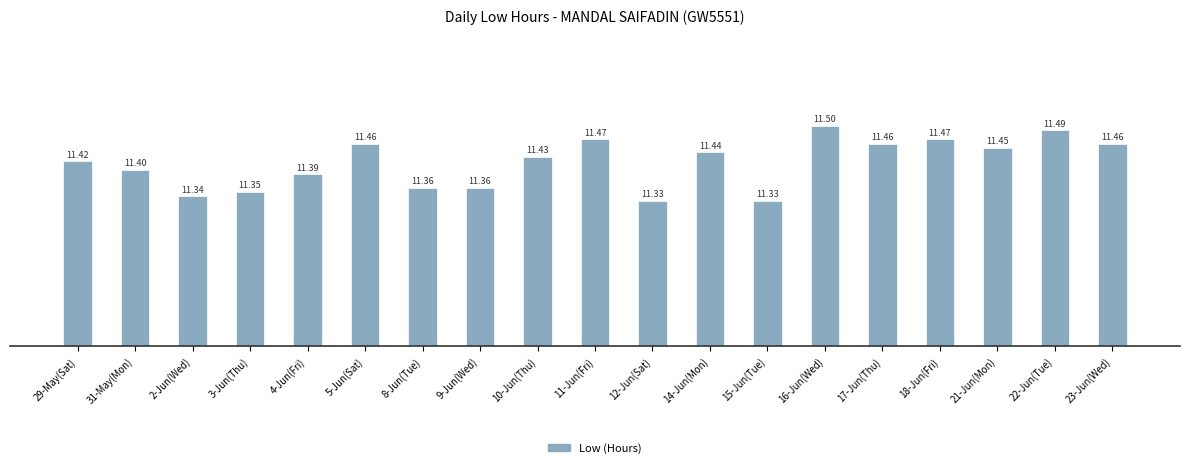

What is the sum of the values at 31-May(Mon) and 9-Jun(Wed)?

22.8